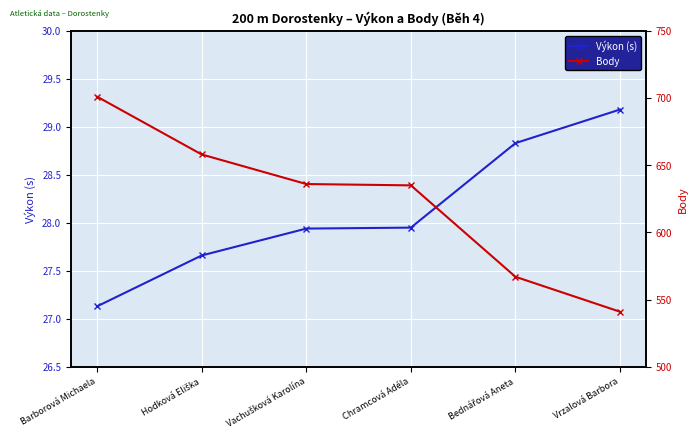

How many distinct data groups are displayed?

2